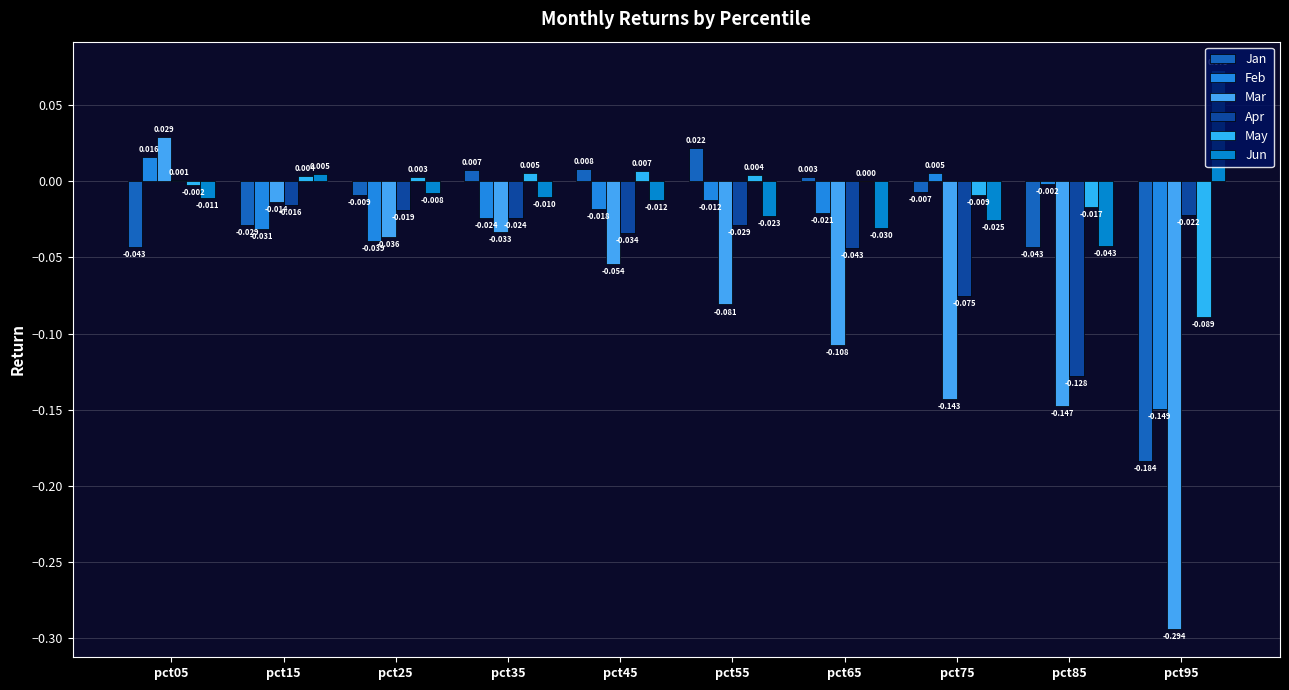

At which category does the chart reach its peak across all series?

pct95